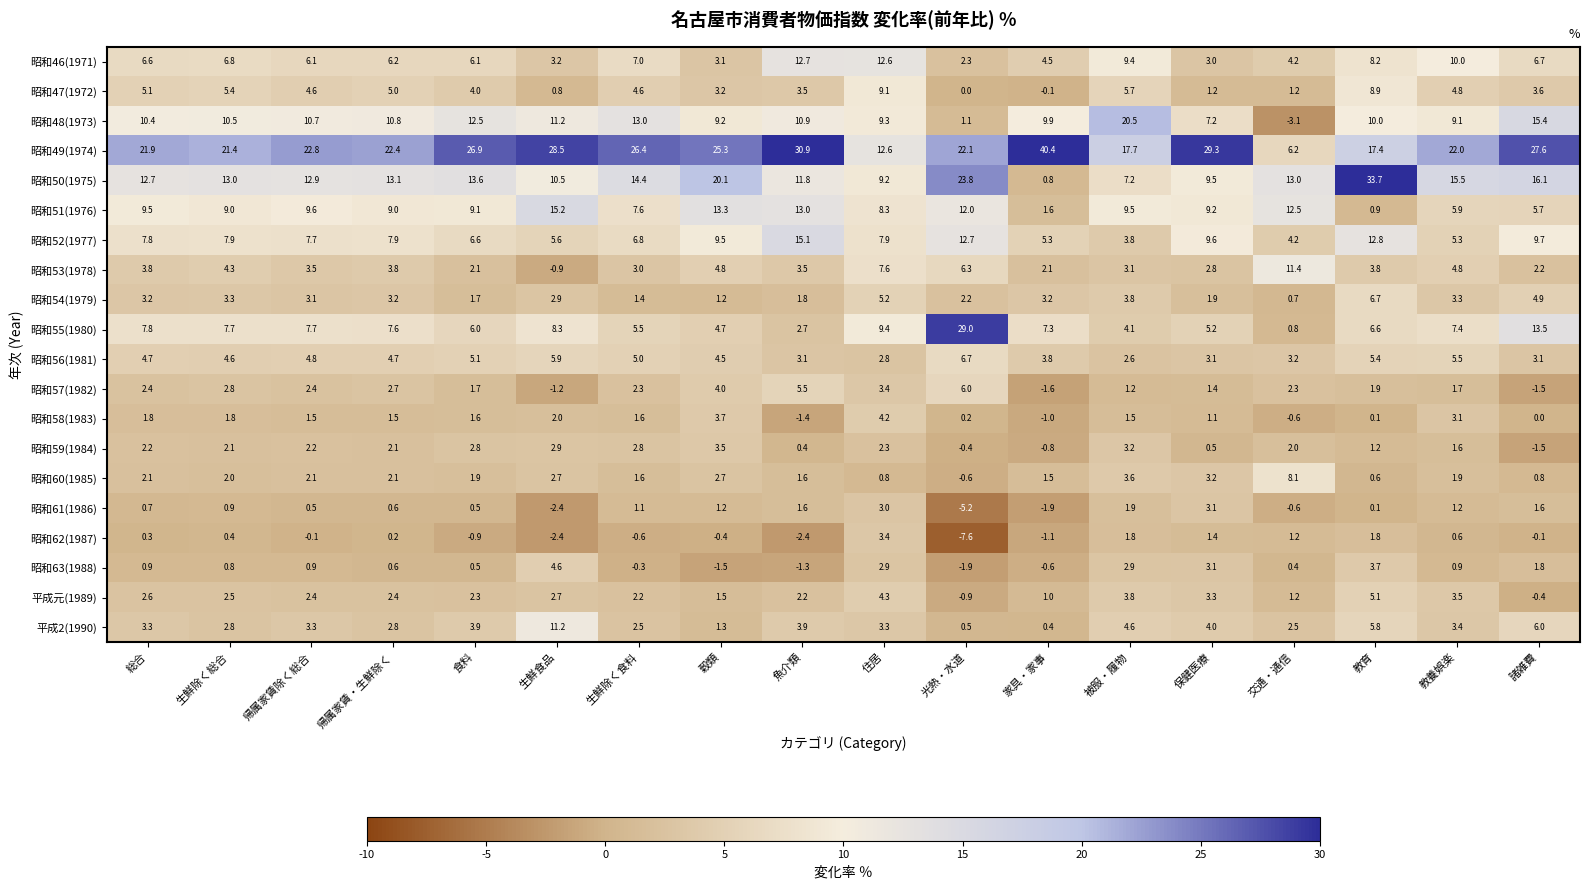

What is the sum of the 昭和63(1988) values at 保健医療 and 帰属家賃除く総合?

4.0